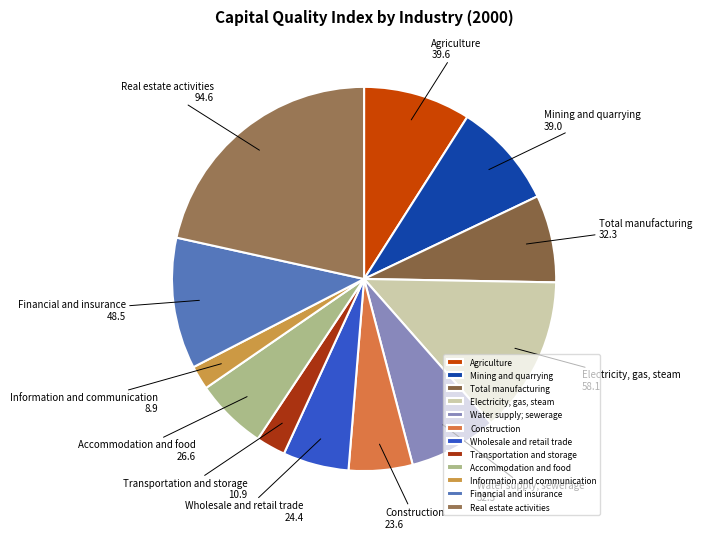

How many slices are in this pie chart?

12